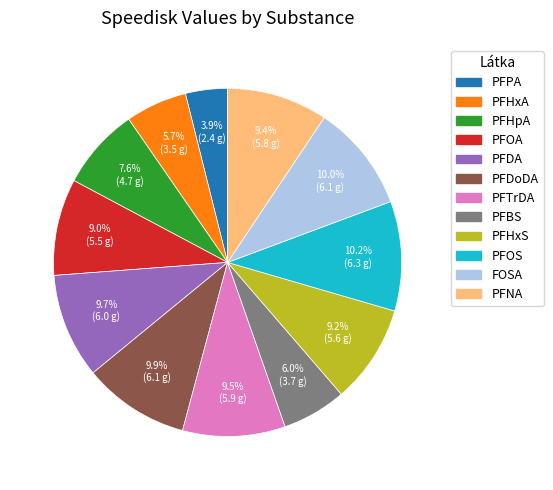

Is there any slice that represents more than half of the pie?

No